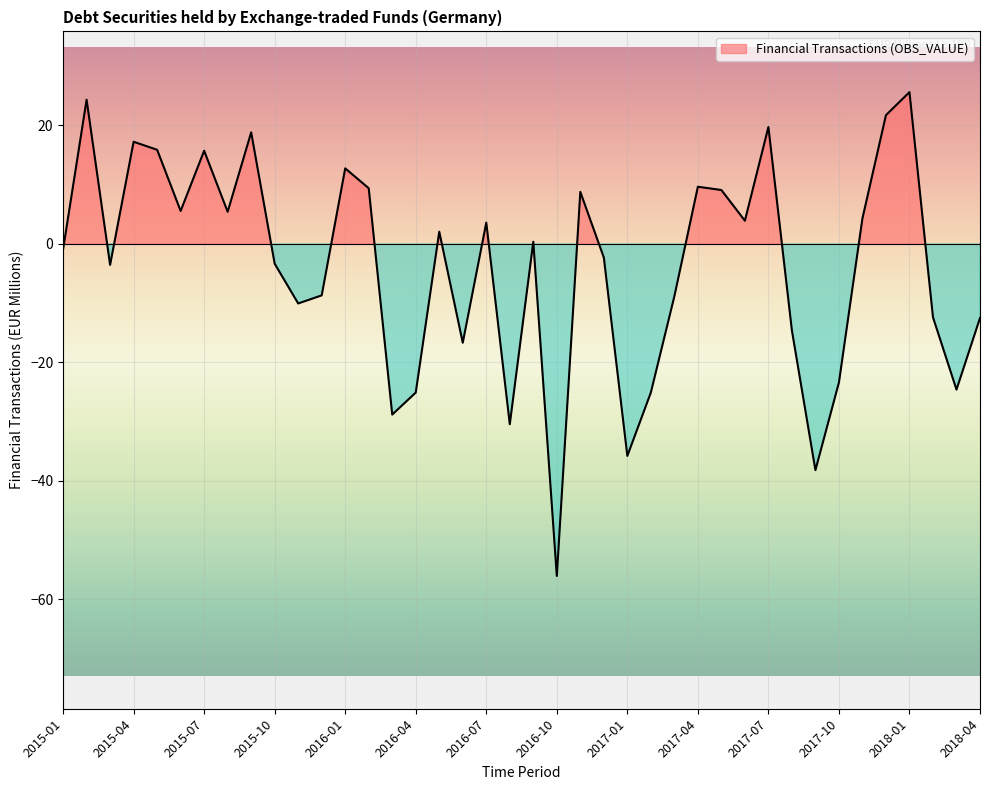

List the labels in order of value, smallest first.

2016-10, 2017-09, 2017-01, 2016-08, 2016-03, 2016-04, 2017-02, 2018-03, 2017-10, 2016-06, 2017-08, 2018-04, 2018-02, 2015-11, 2017-03, 2015-12, 2015-03, 2015-10, 2016-12, 2015-01, 2016-09, 2016-05, 2016-07, 2017-06, 2017-11, 2015-08, 2015-06, 2016-11, 2017-05, 2016-02, 2017-04, 2016-01, 2015-07, 2015-05, 2015-04, 2015-09, 2017-07, 2017-12, 2015-02, 2018-01